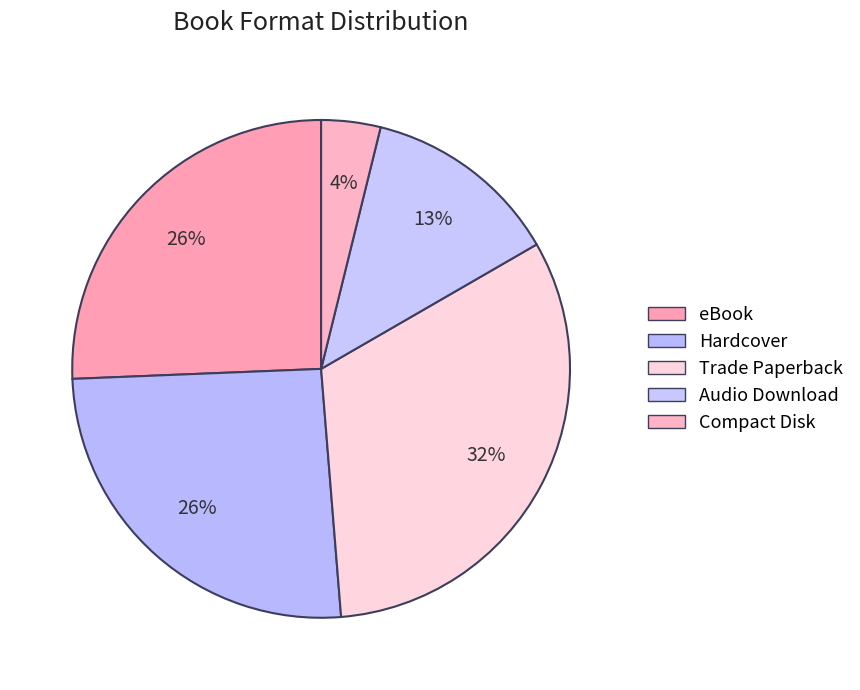

What is the ratio of the value at Hardcover to the value at Audio Download?

2.0